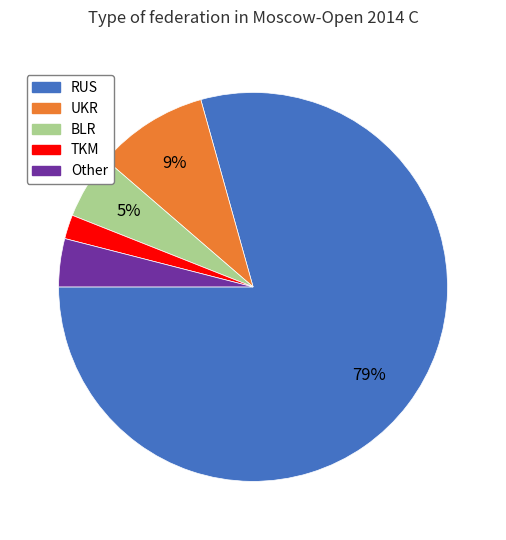

Rank the categories by value from lowest to highest.

TKM, Other, BLR, UKR, RUS